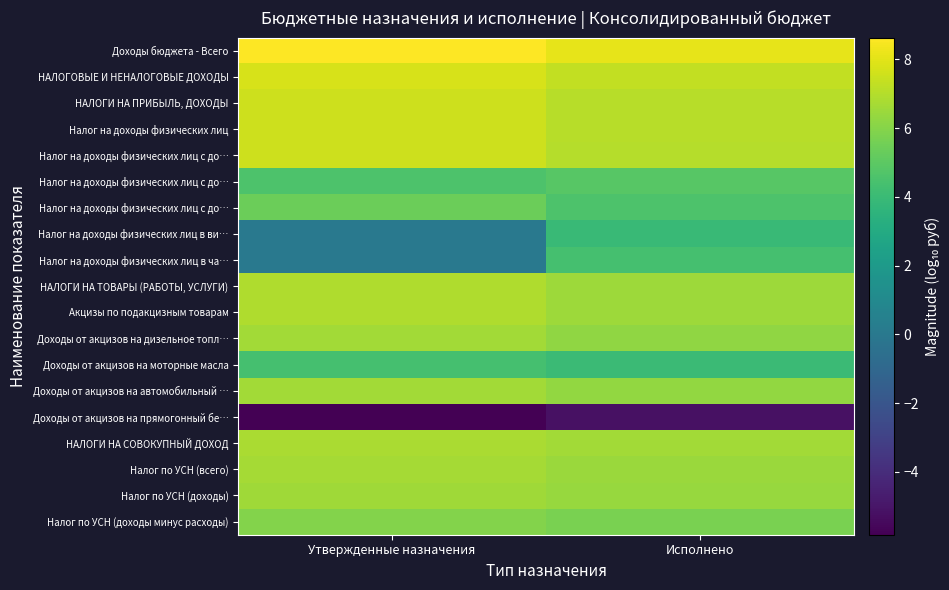

What is the spread (max minus min) of values at Утвержденные назначения?

14.5